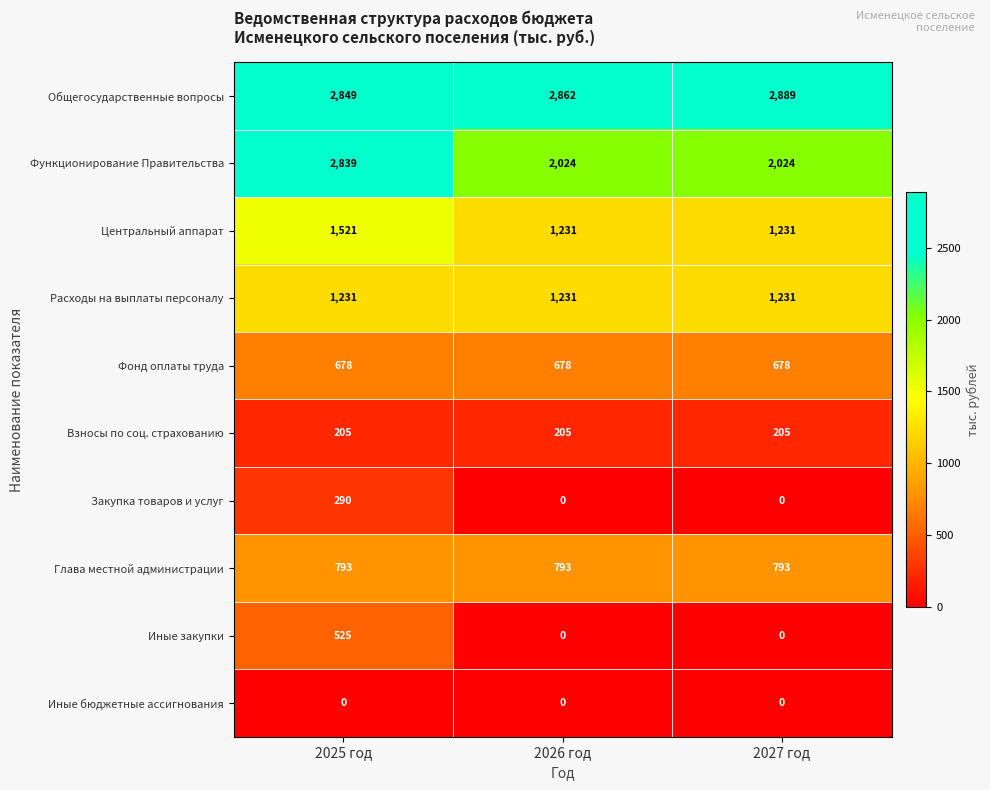

List the labels in order of Общегосударственные вопросы value, largest first.

2027 год, 2026 год, 2025 год